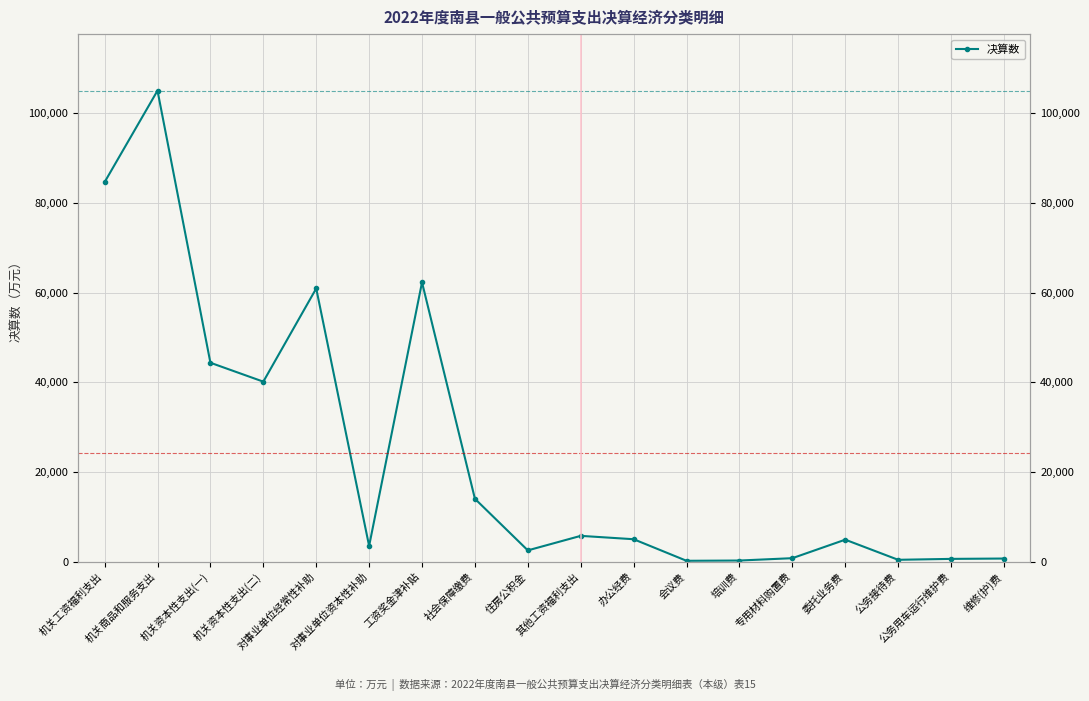

What is the difference between the values at 维修(护)费 and 办公经费?

4309